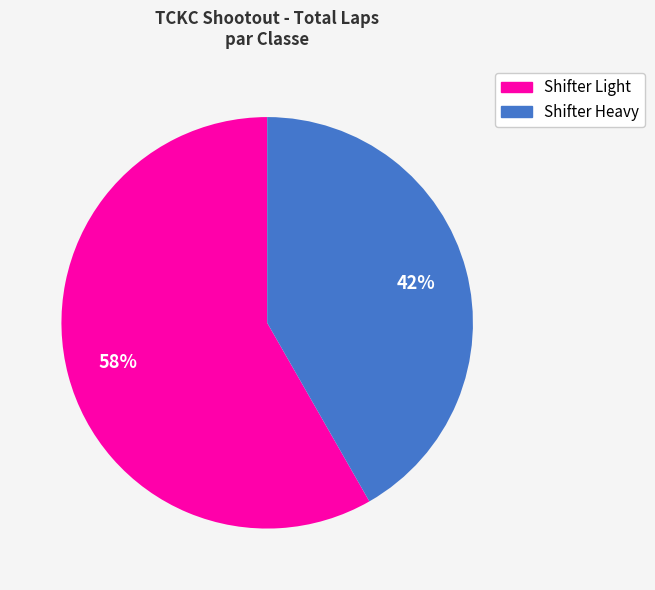

True or false: Shifter Heavy accounts for 42% of the total.

True